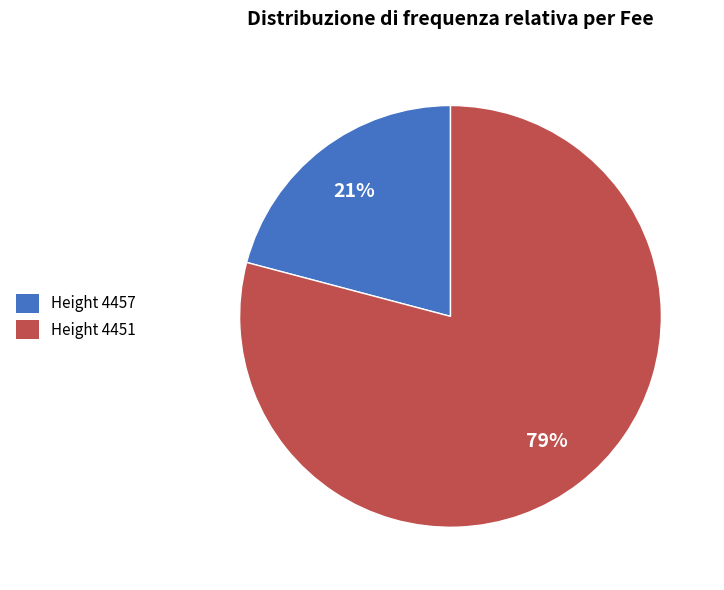

To the nearest percent, what is the difference between the largest and smallest slice percentages?

58%